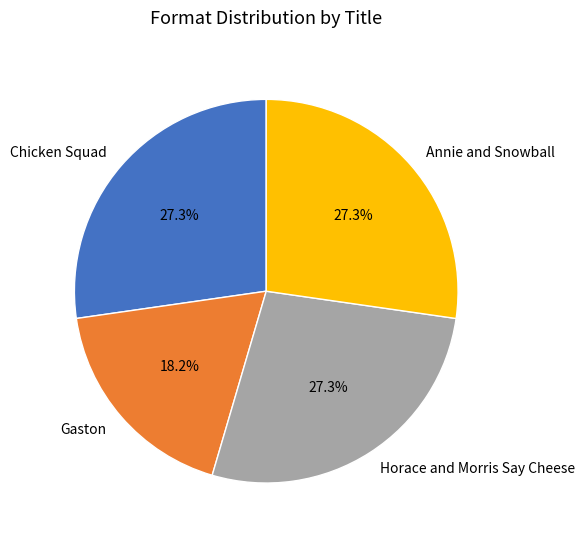

To the nearest percent, what is the combined percentage of Gaston and Chicken Squad?

45%